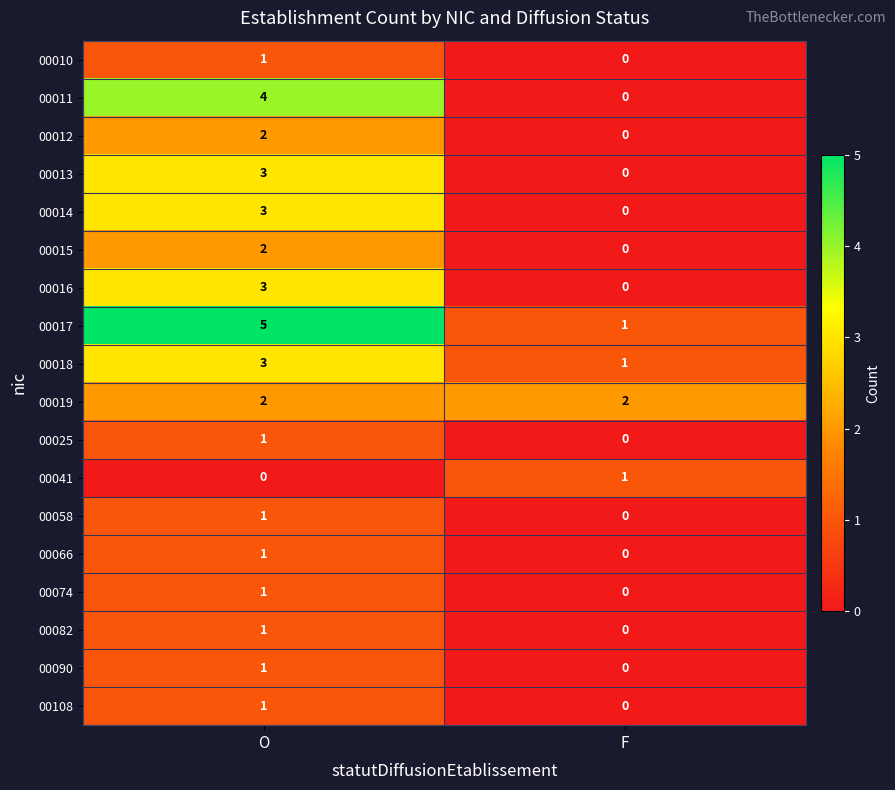

What is the difference between the 00011 values at F and O?

4